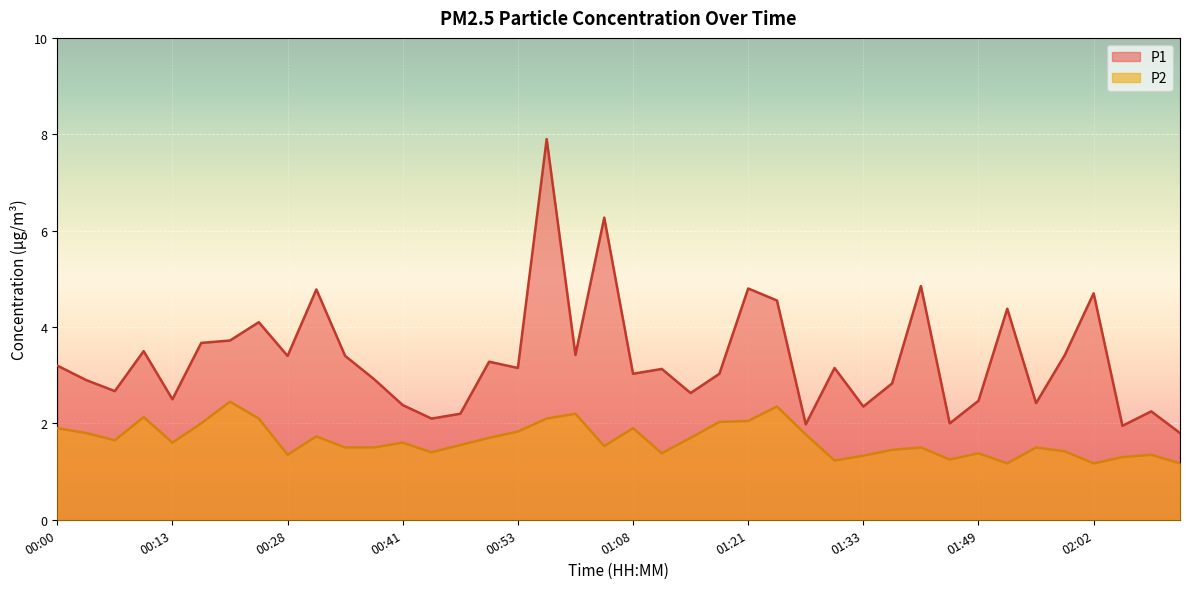

How many data points does each series have?

40